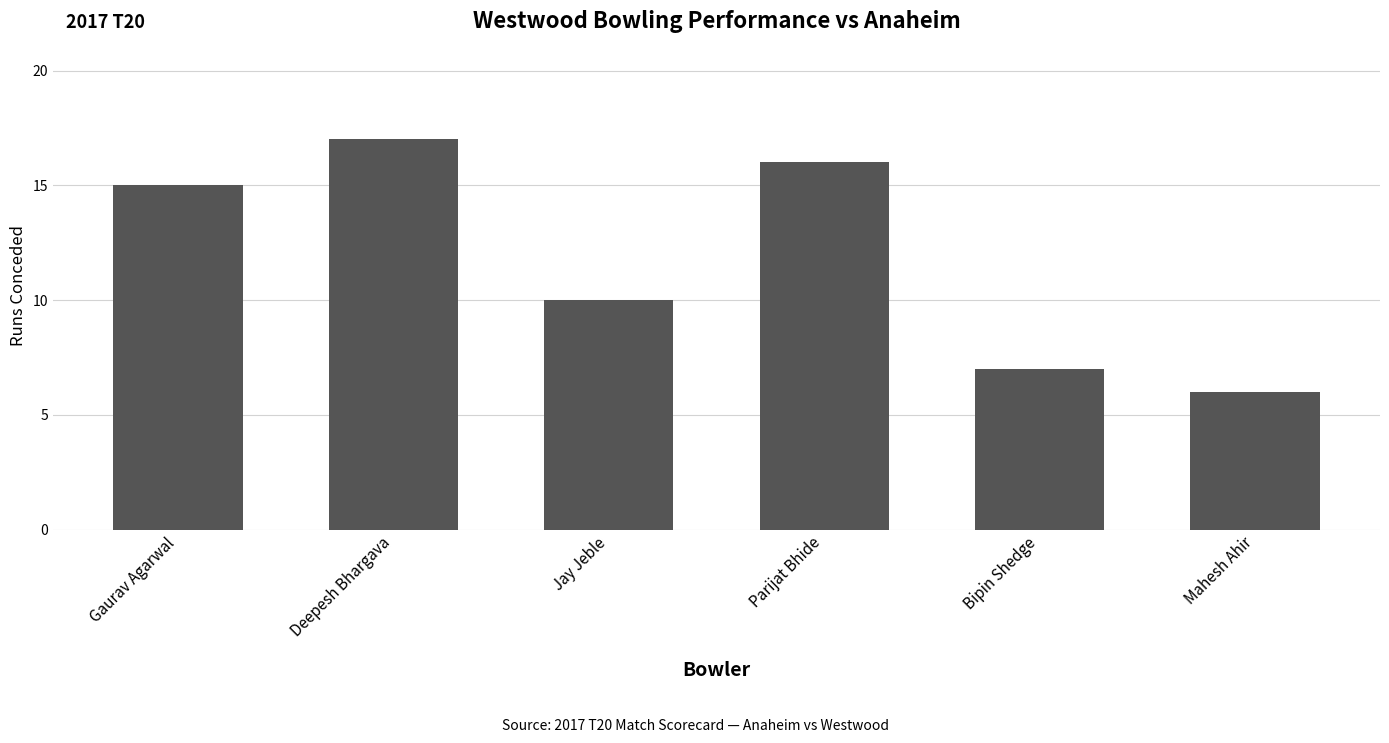

True or false: the data shows 2 at Jay Jeble.

False